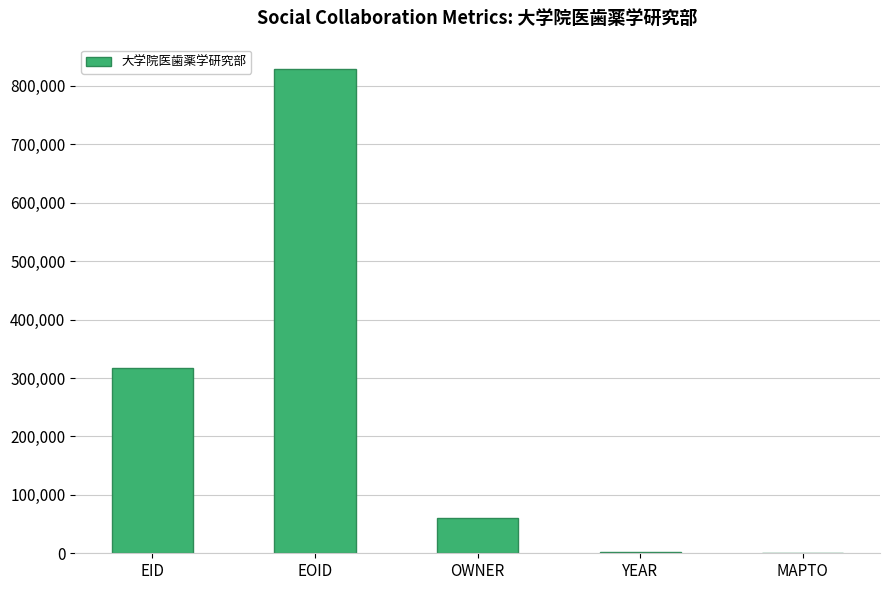

Which has a higher value, MAPTO or EID?

EID